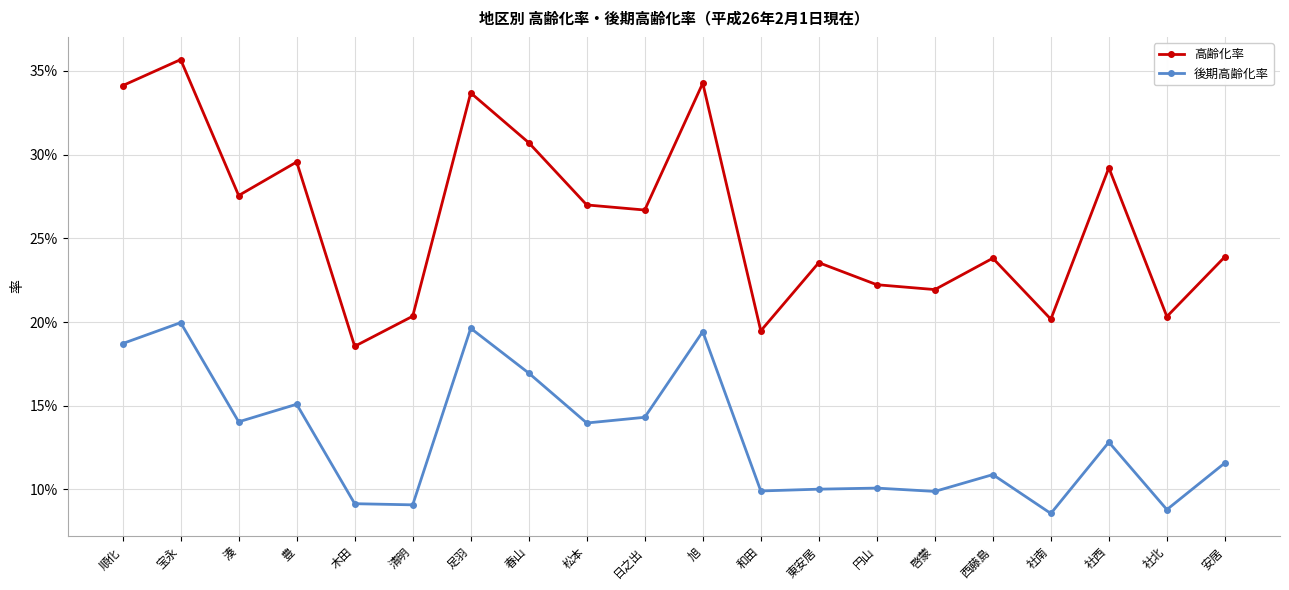

Is the value of 高齢化率 at 円山 greater than the value of 後期高齢化率 at 社北?

Yes